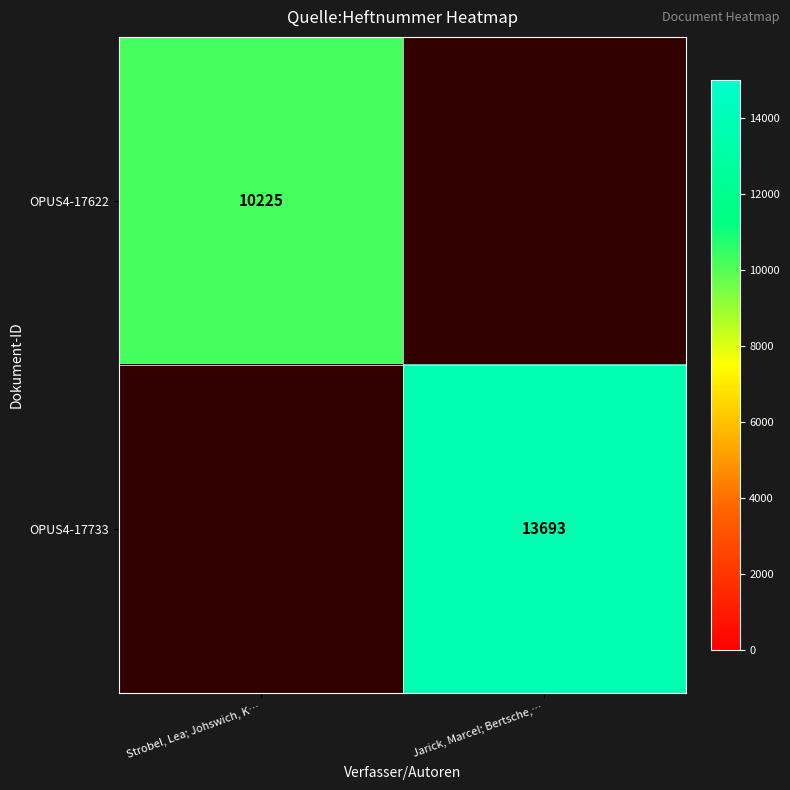

At which category is the sum across all series the highest?

Jarick, Marcel; Bertsche,…